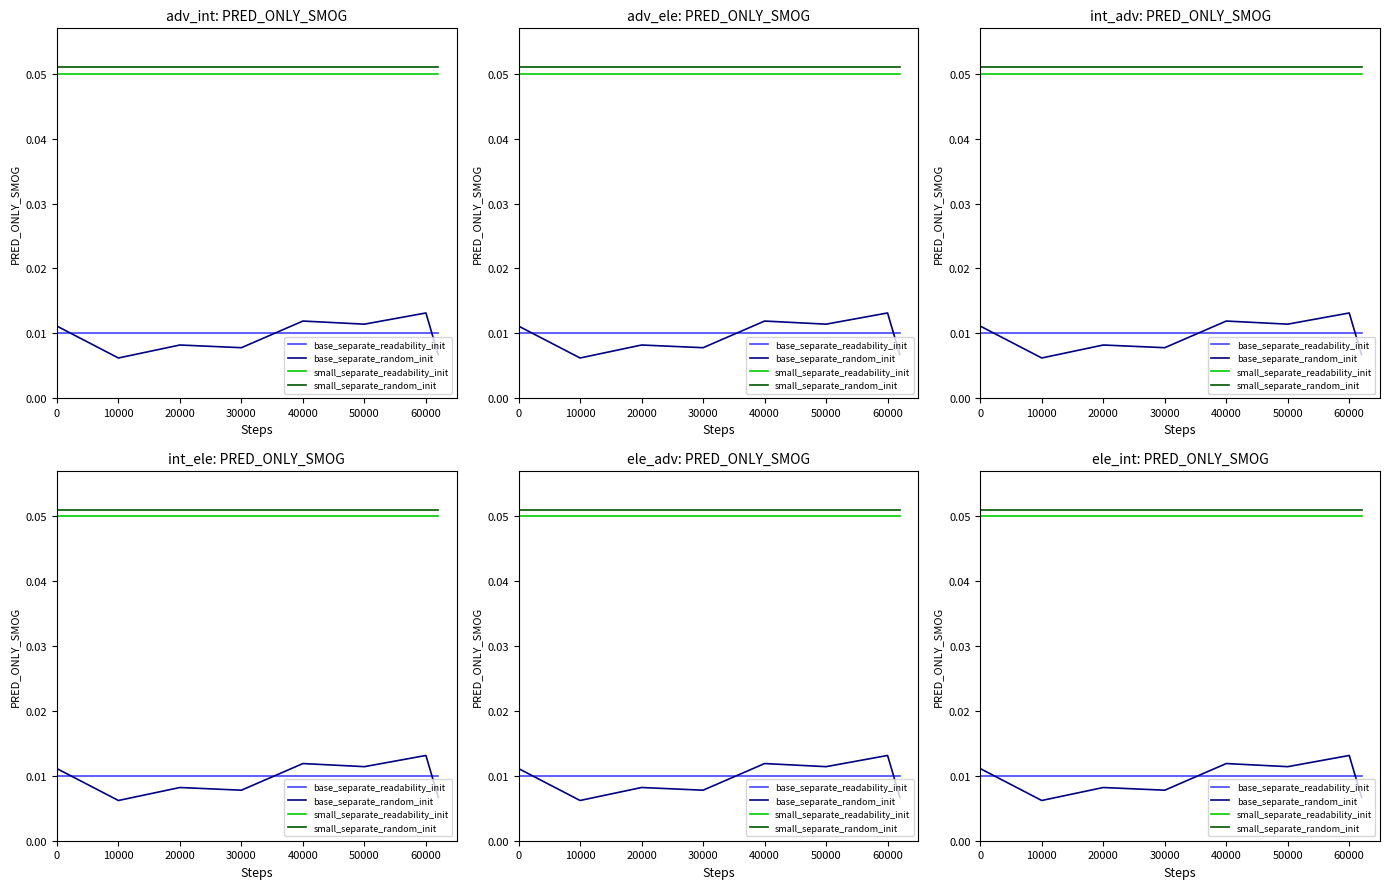

True or false: answering dept id (random) and house id (readability) cross at least once.

False